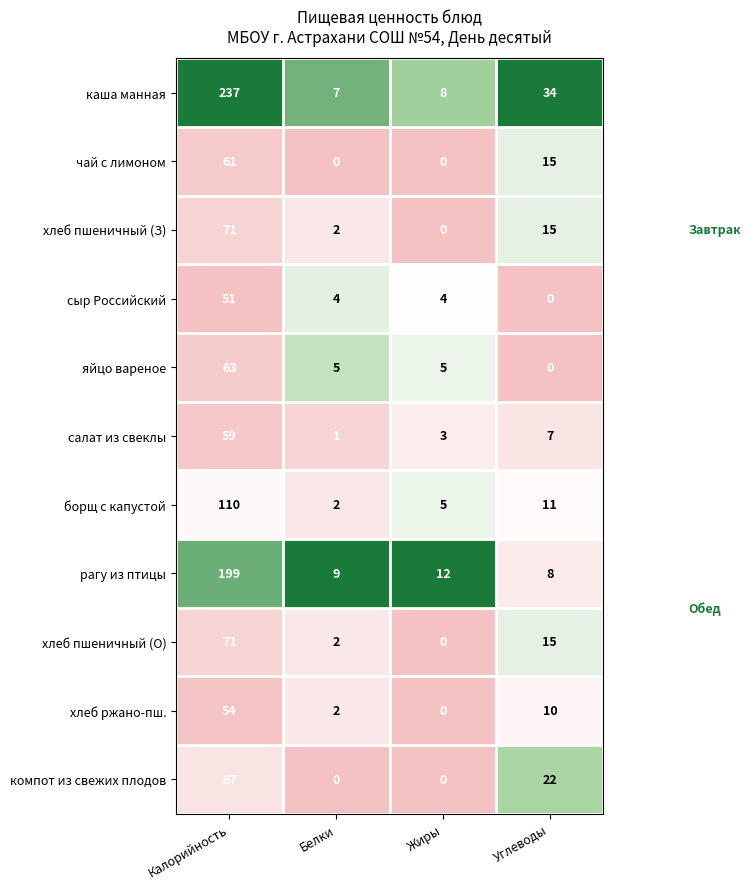

What is the sum of all каша манная values?

286